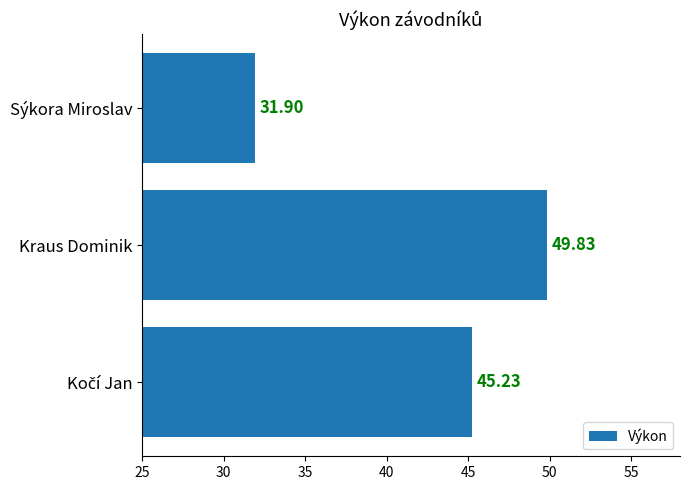

Which label corresponds to the largest value in the chart?

Kraus Dominik